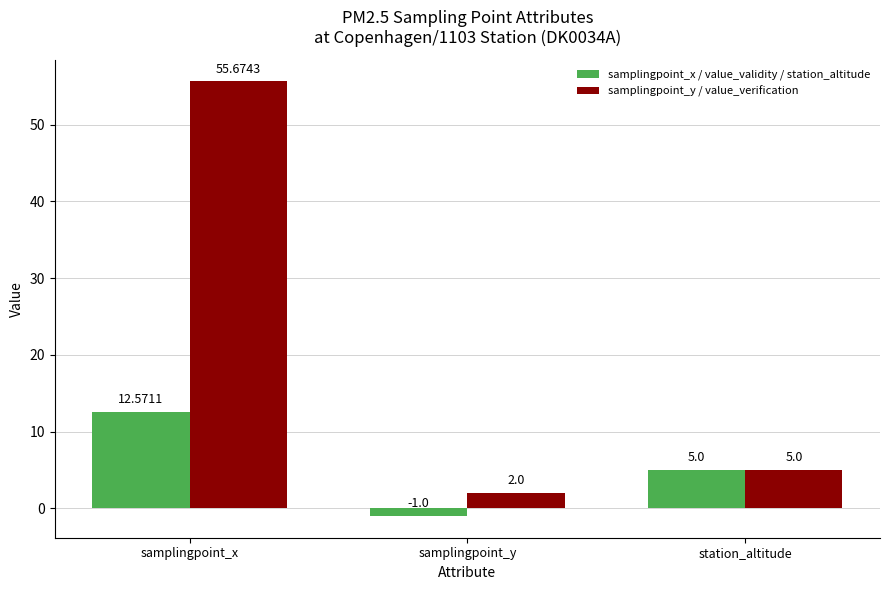

What are all the series names shown in the legend?

samplingpoint_x / value_validity / station_altitude, samplingpoint_y / value_verification